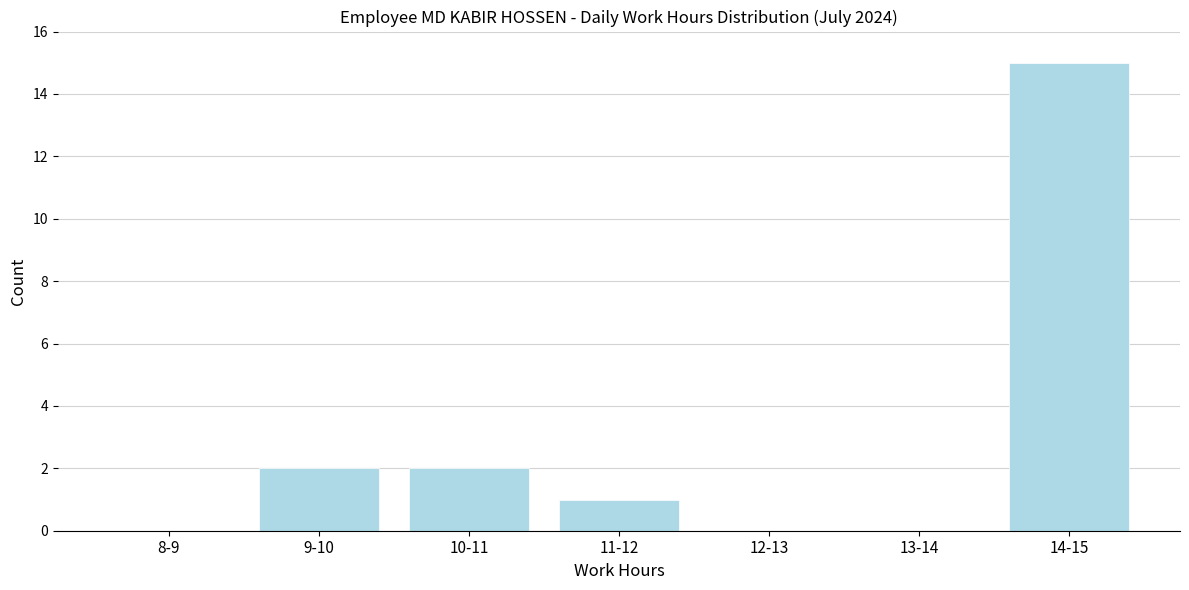

Reading left to right, transcribe all the data shown in this chart.

8-9=0	9-10=2	10-11=2	11-12=1	12-13=0	13-14=0	14-15=15